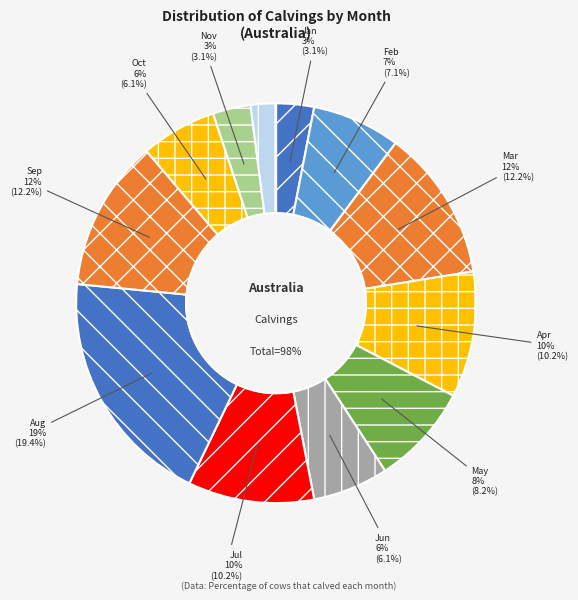

To the nearest percent, what percentage of the pie is Oct?

6%